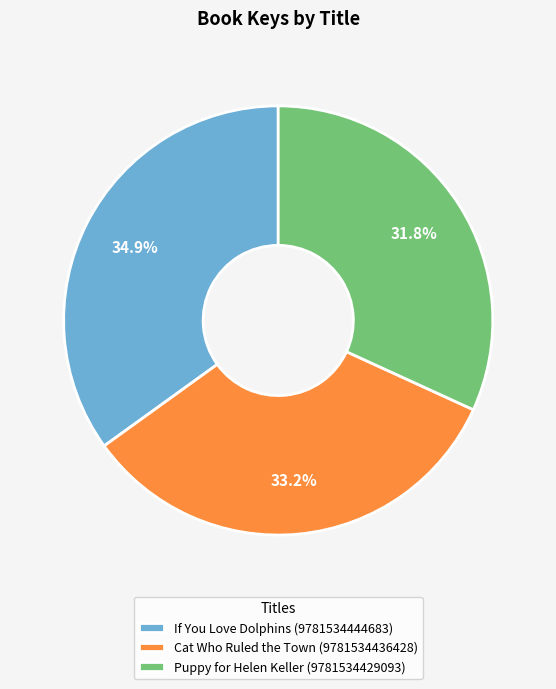

To the nearest percent, what is the average slice percentage?

33%